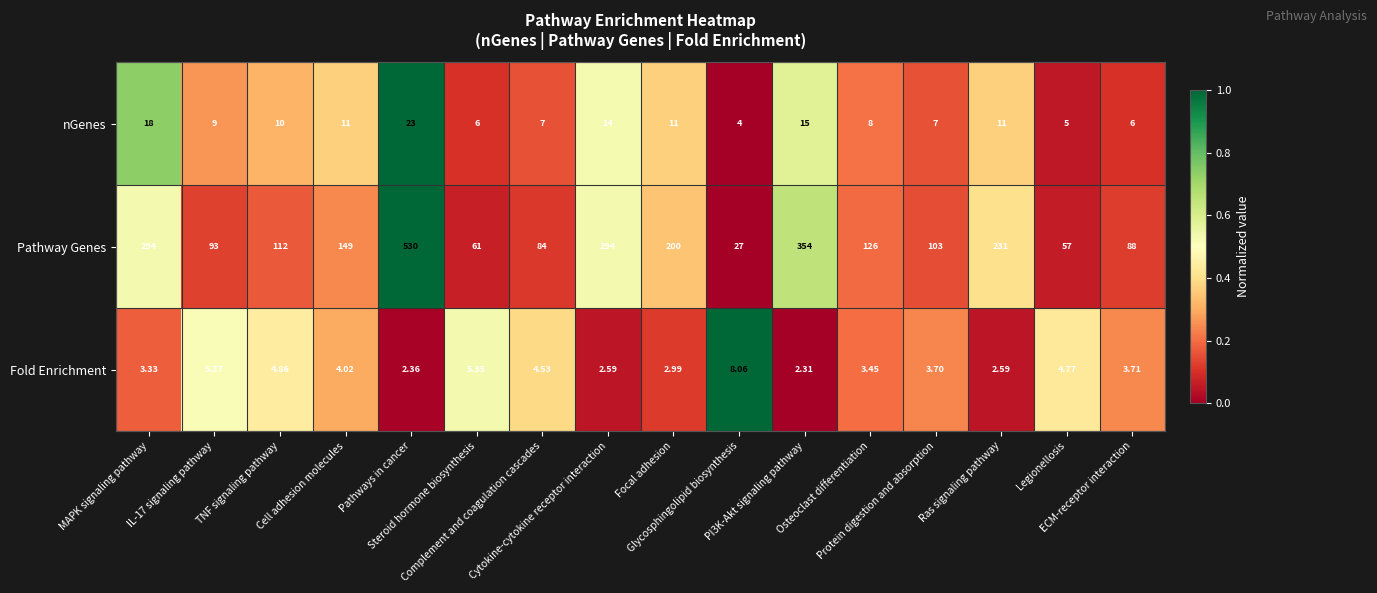

Which series has the widest spread of values?

Pathway Genes